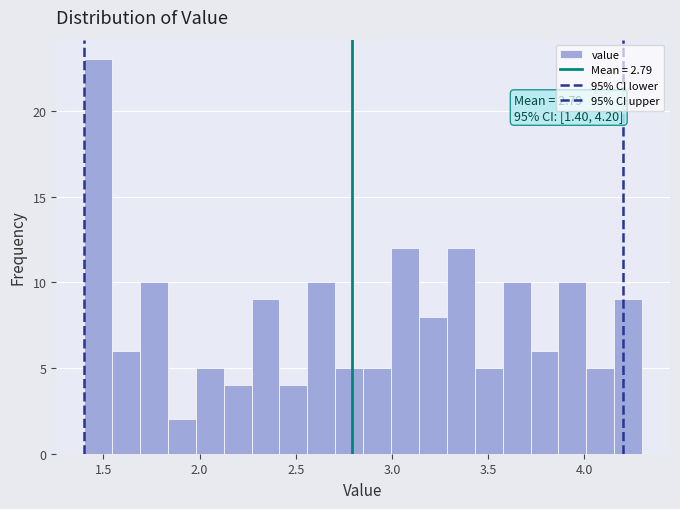

Around what value on the x-axis is the tallest bar? Give the approximate position of its centre, as read against the axis.

1.45